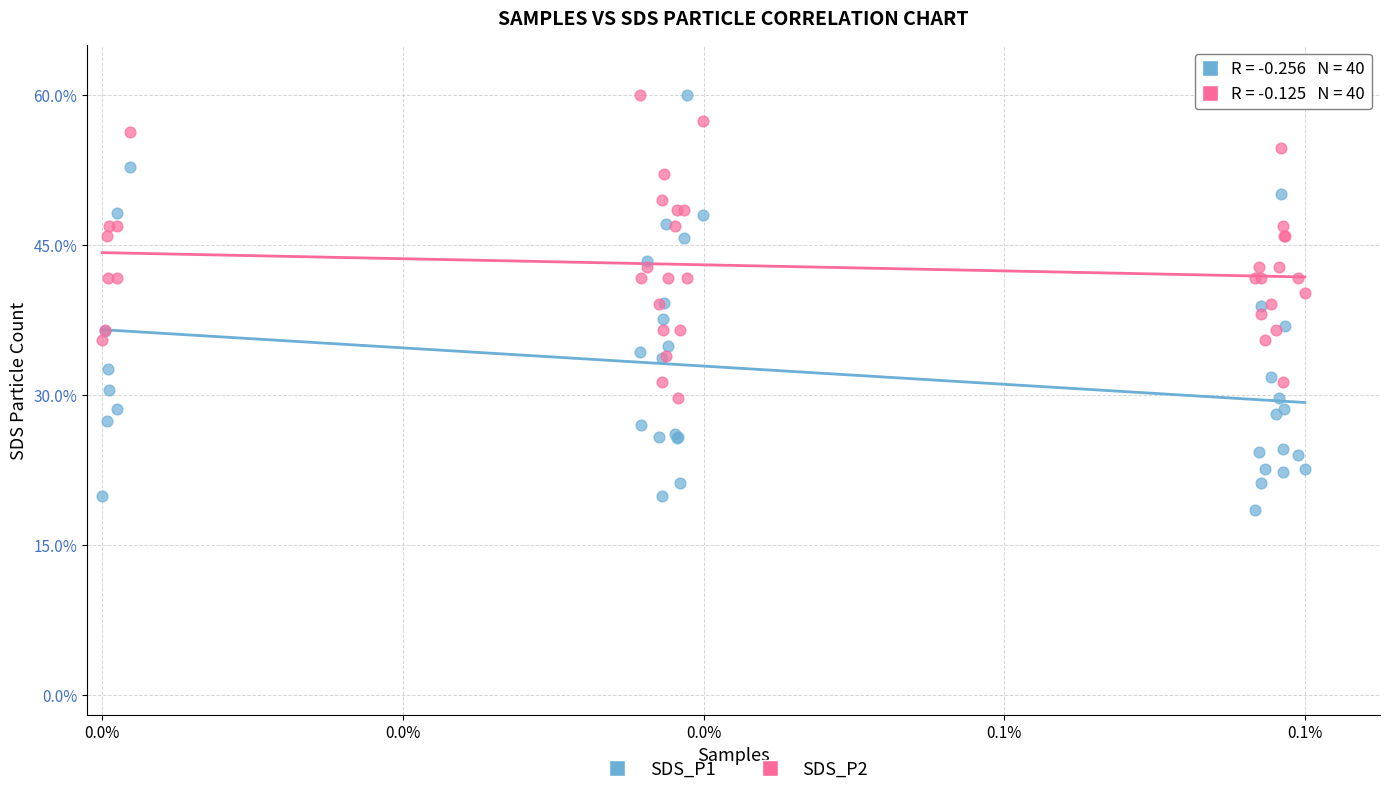

What are all the series names shown in the legend?

SDS_P1, SDS_P2